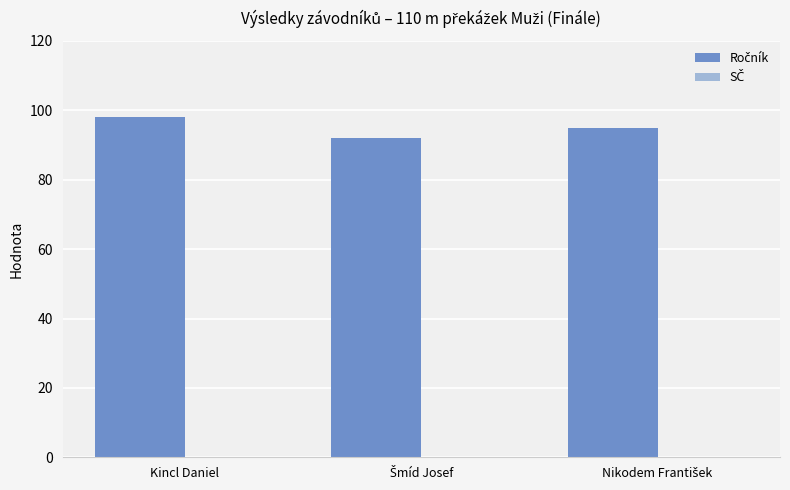

What is the value of the 3rd bar from the left?

95